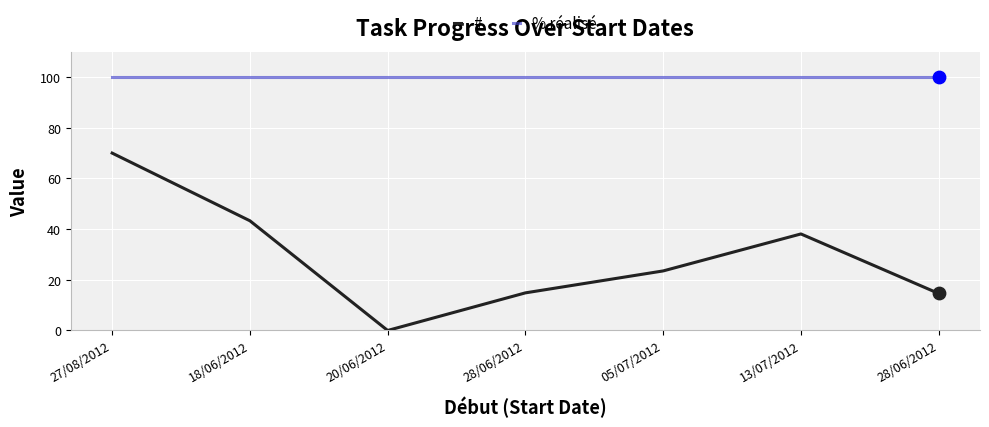

Does the chart have visible grid lines?

Yes